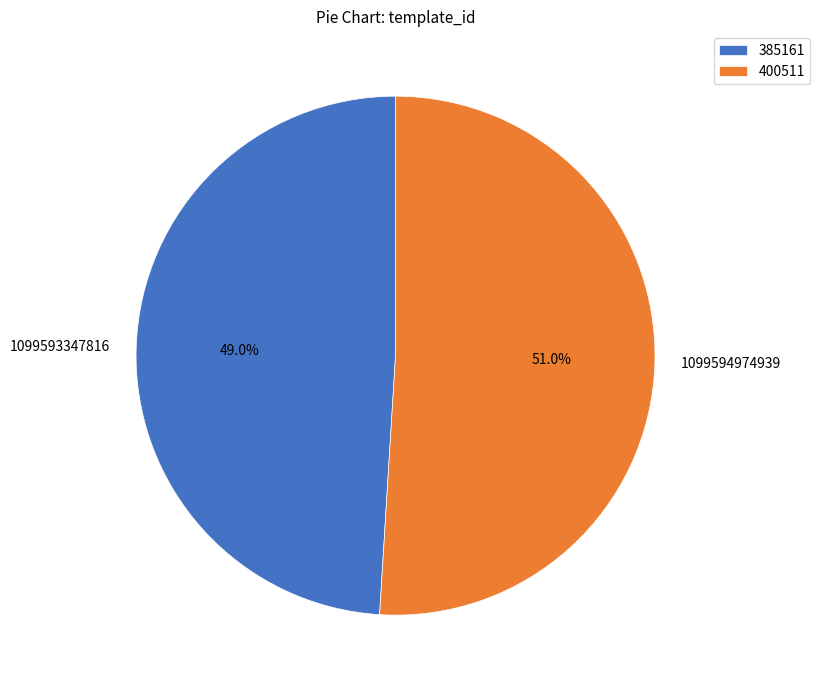

What is the ratio of the value at 1099593347816 to the value at 1099594974939?

1.0